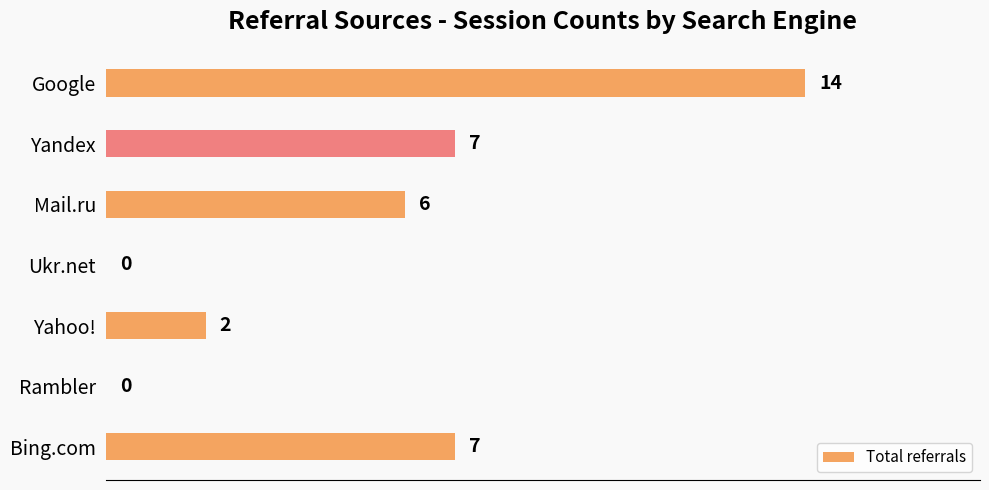

How many values are above zero?

5